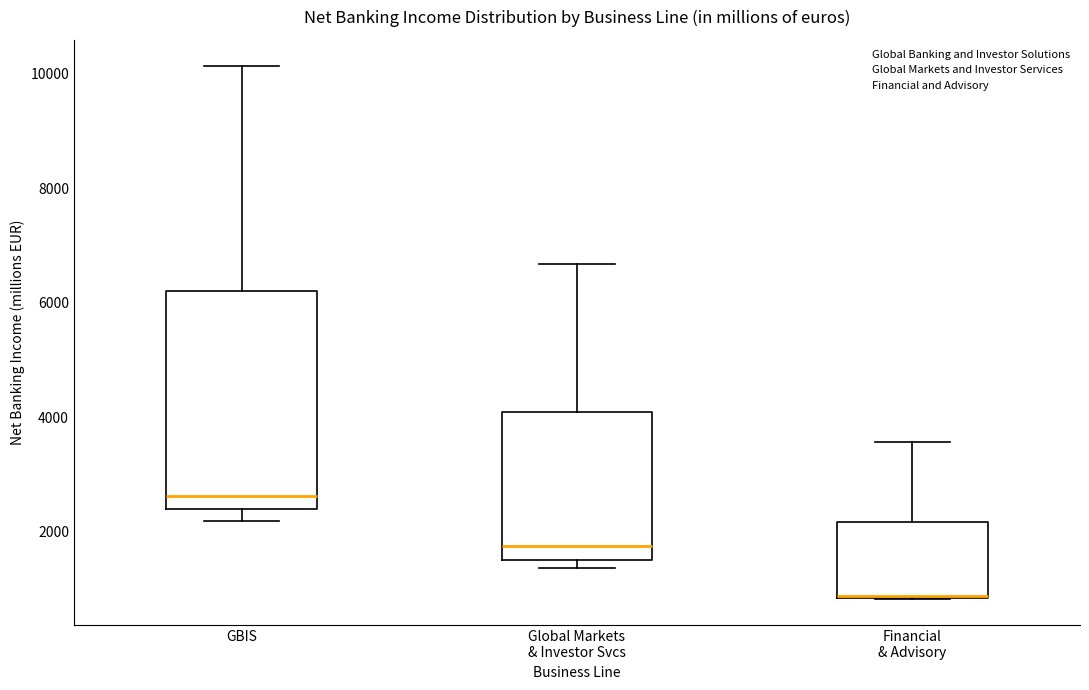

Comparing the boxes themselves (not the whiskers), which one is the tallest?

GBIS